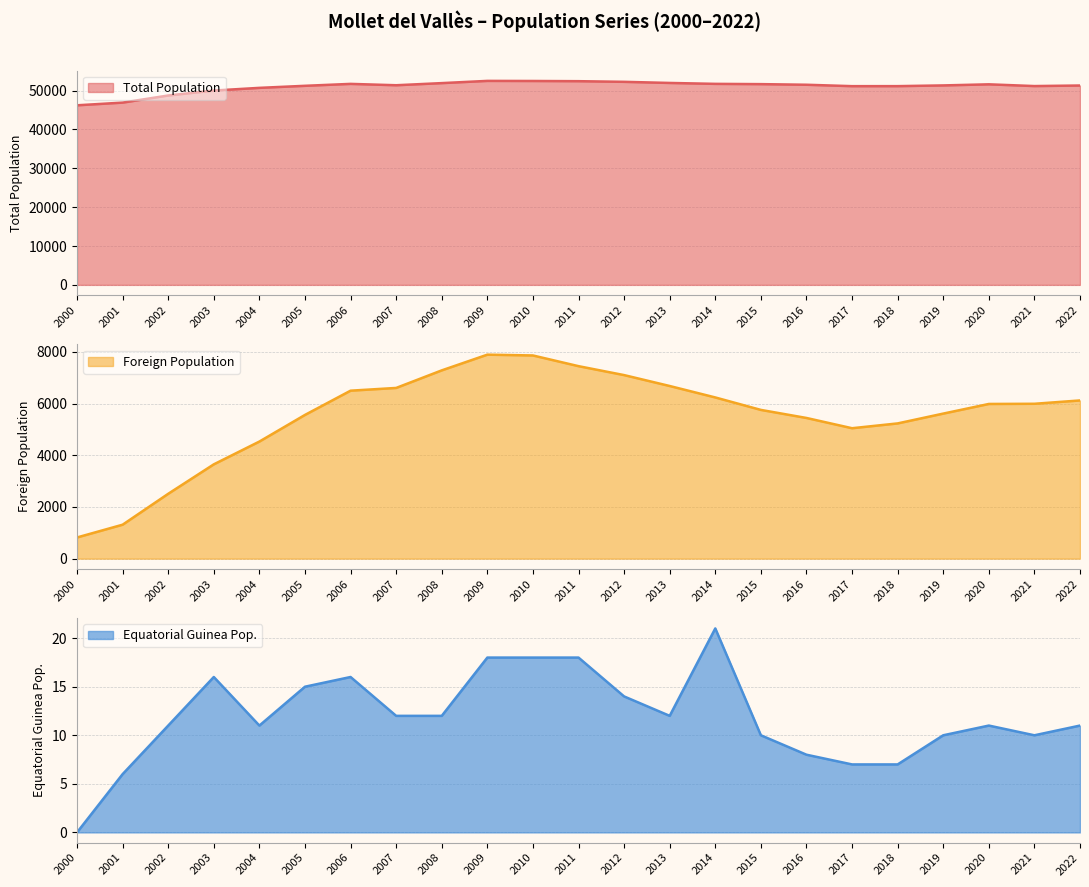

What are all the series names shown in the legend?

Total Population, Foreign Population, Equatorial Guinea Pop.